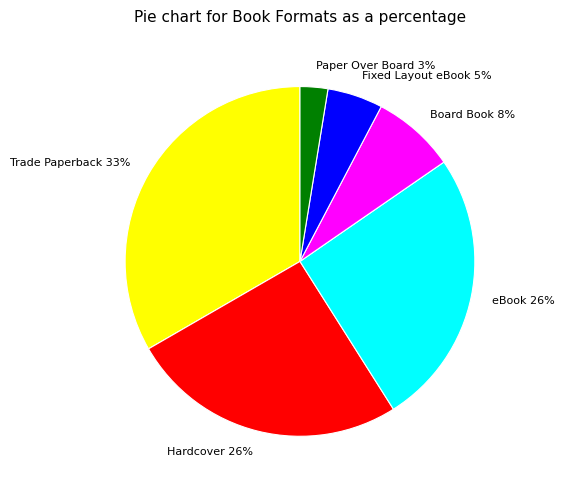

Is there a majority slice in this chart?

No